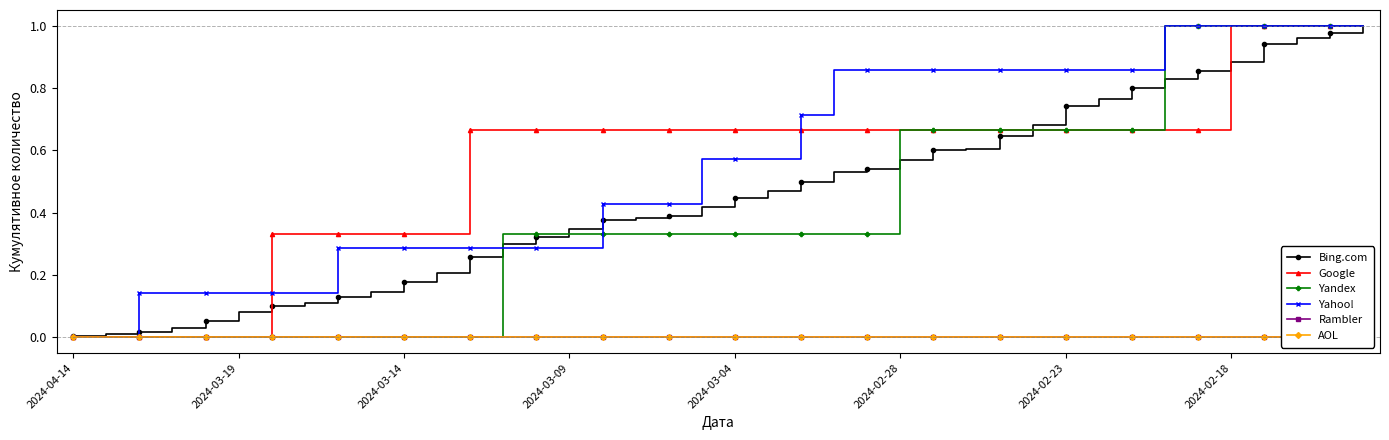

What is the maximum value shown in the chart?

1.0